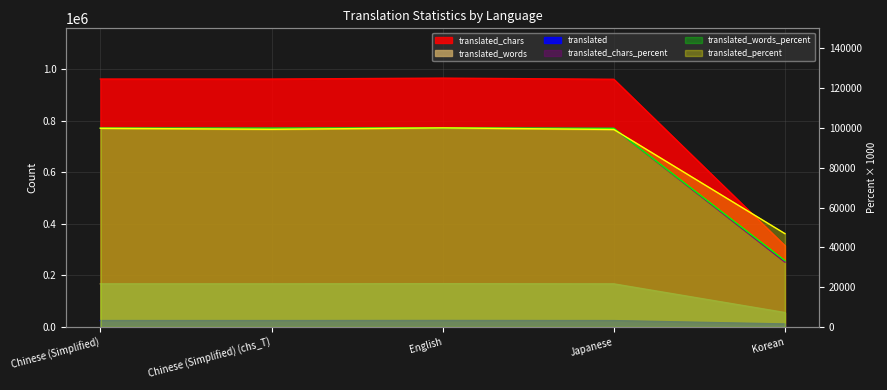

What are all the series names shown in the legend?

translated, translated_percent, translated_words, translated_chars, translated_words_percent, translated_chars_percent